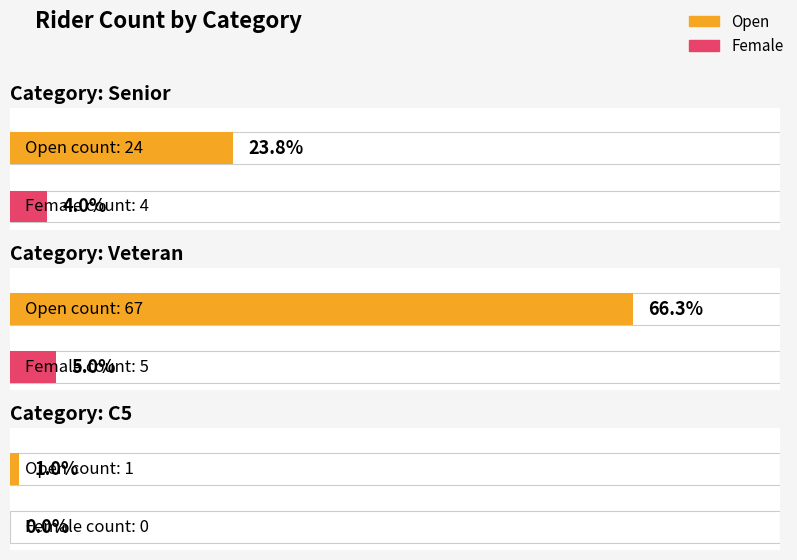

The value at Veteran is 105. True or false?

False